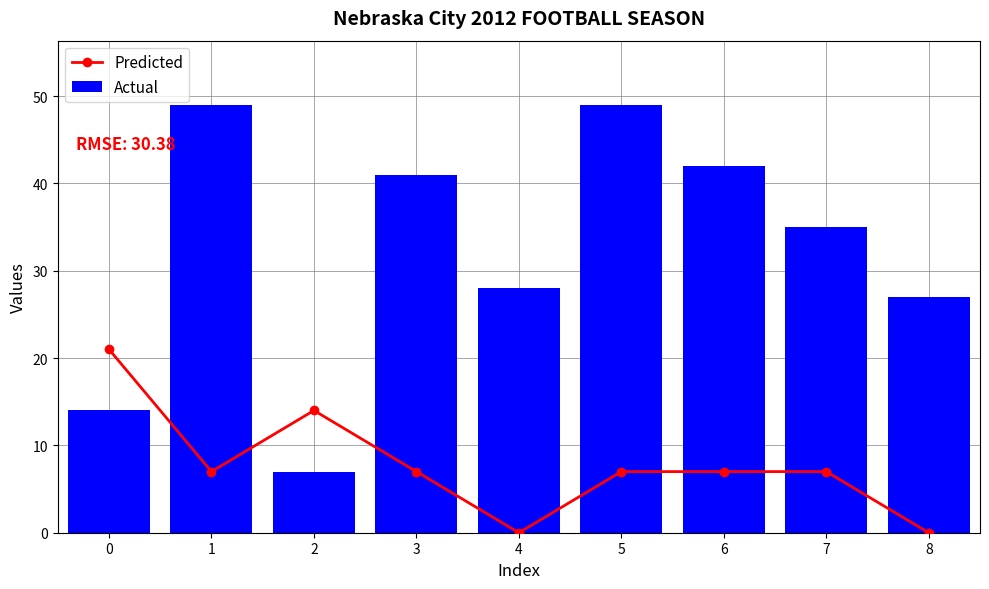

What are all the series names shown in the legend?

Predicted, Actual